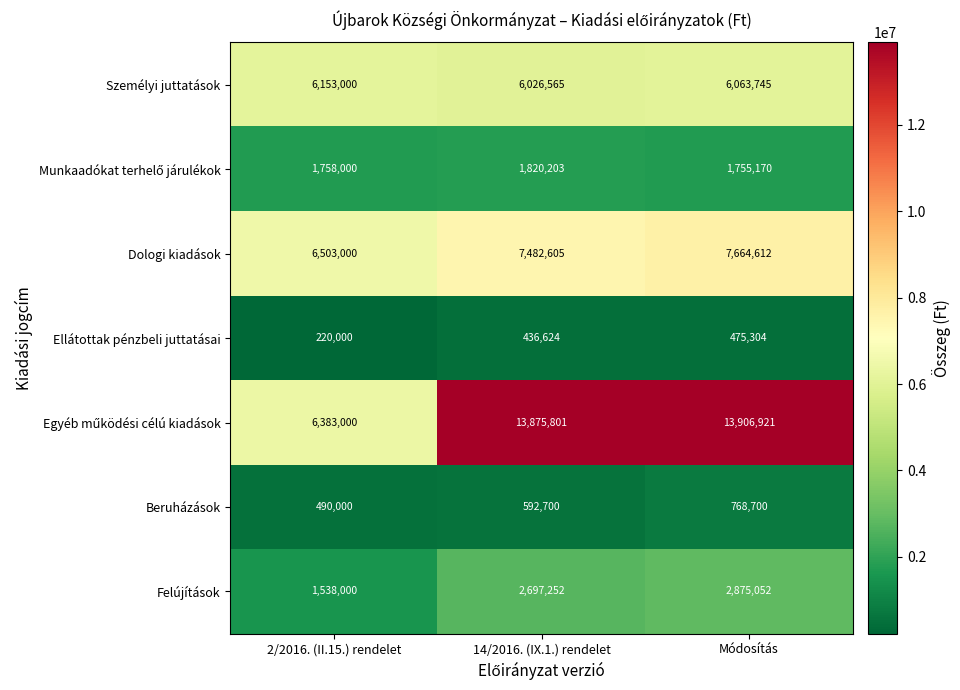

What is the total value across all series at 14/2016. (IX.1.) rendelet?

32931750